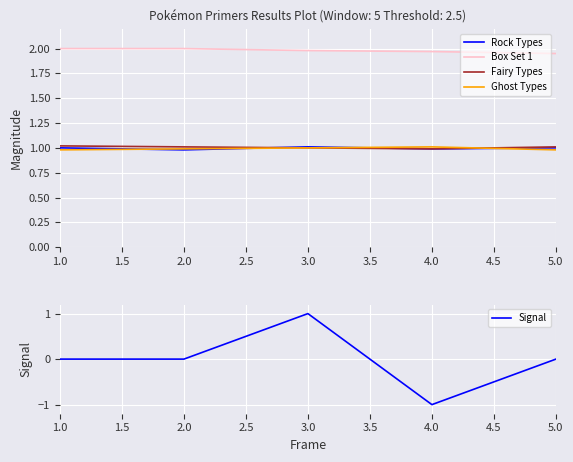

Is it true that Fairy Types equals 1.0 at 4.0?

True